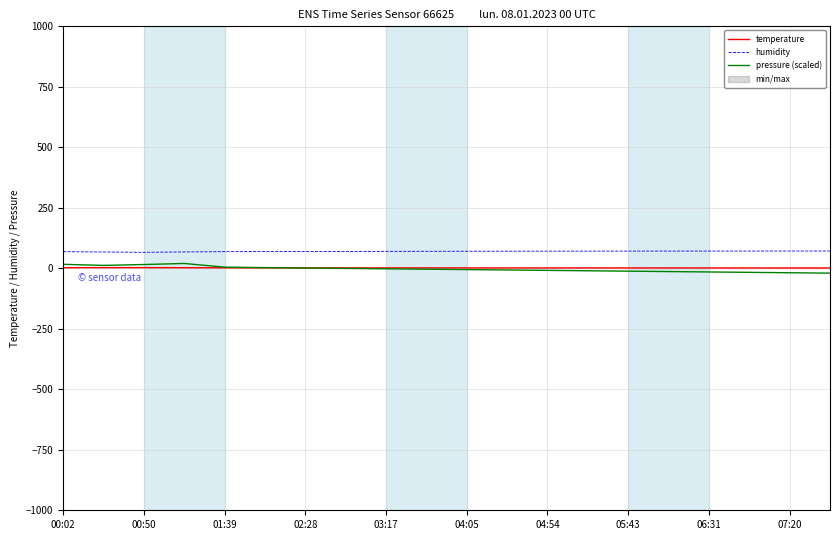

True or false: temperature and humidity intersect in this chart.

False